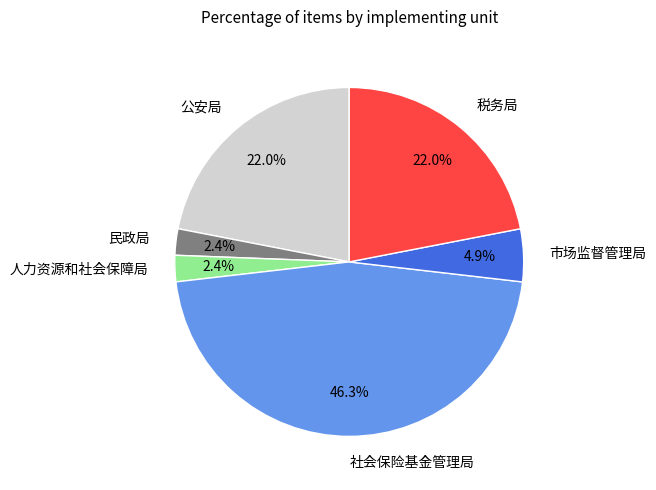

Is it true that 社会保险基金管理局 is 36% of the pie?

False